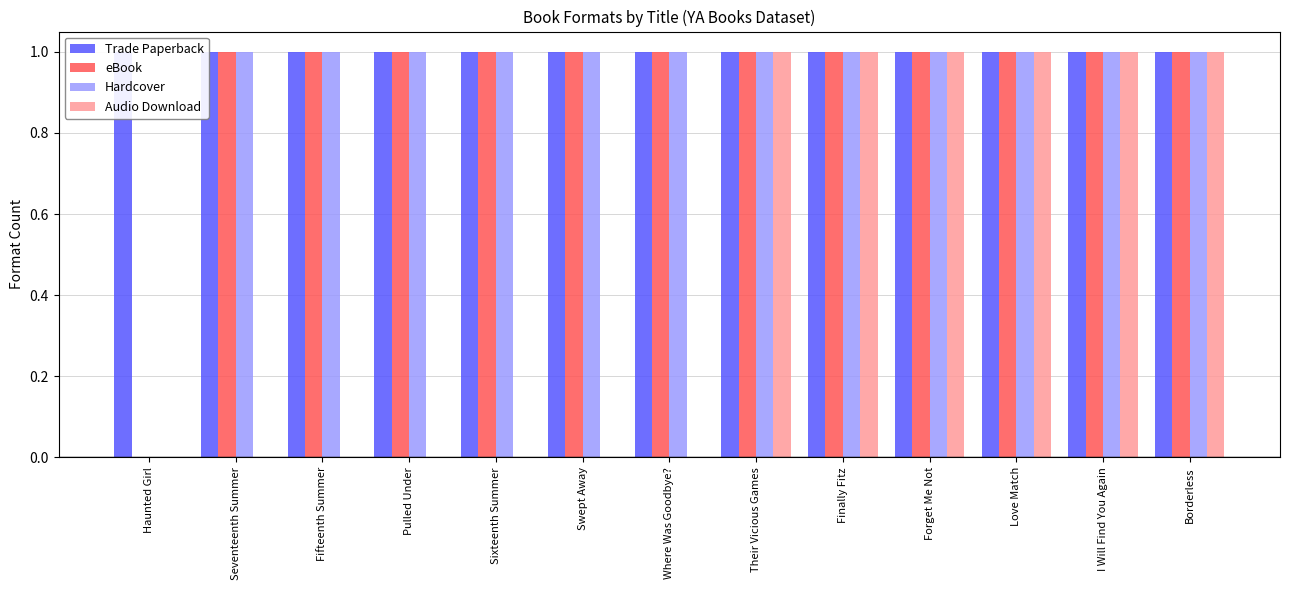

What is the value of the Trade Paperback bar at the 9th from the left?

1